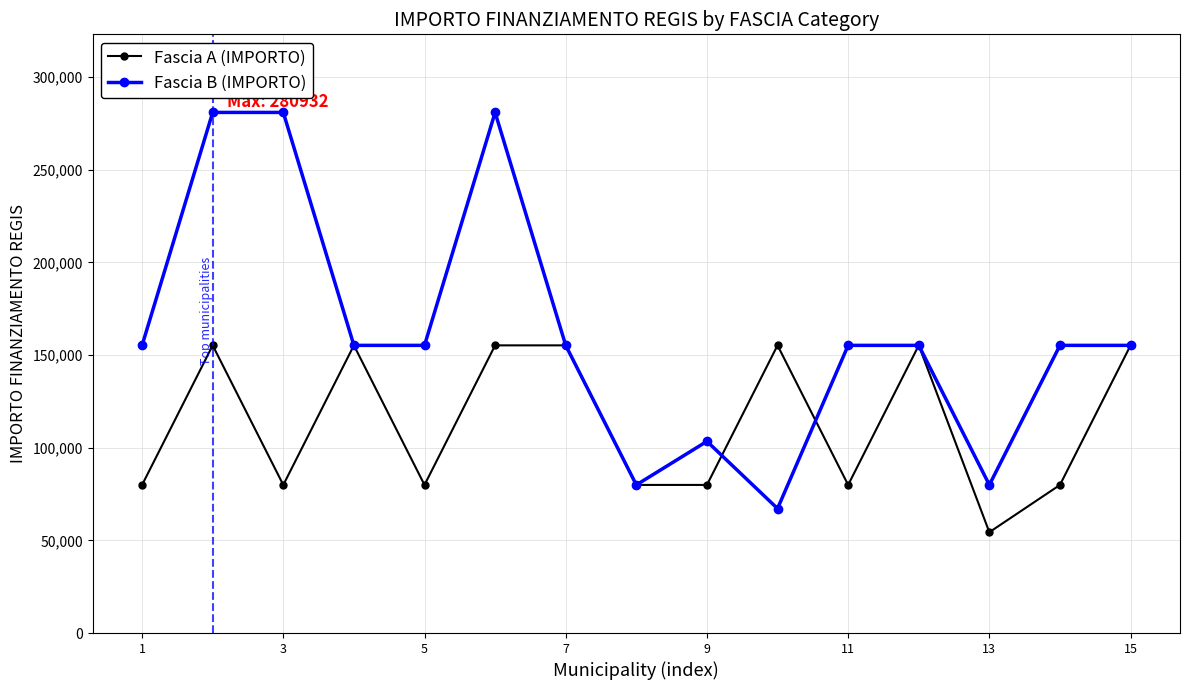

List the series in order of their overall mean, highest first.

Fascia B (IMPORTO), Fascia A (IMPORTO)